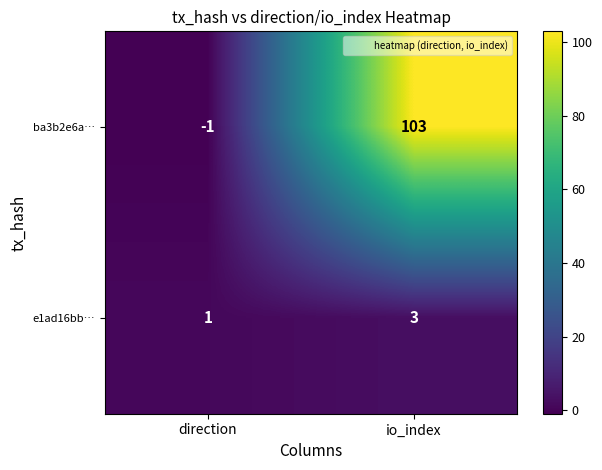

The value of e1ad16bb… at io_index is 3. True or false?

True